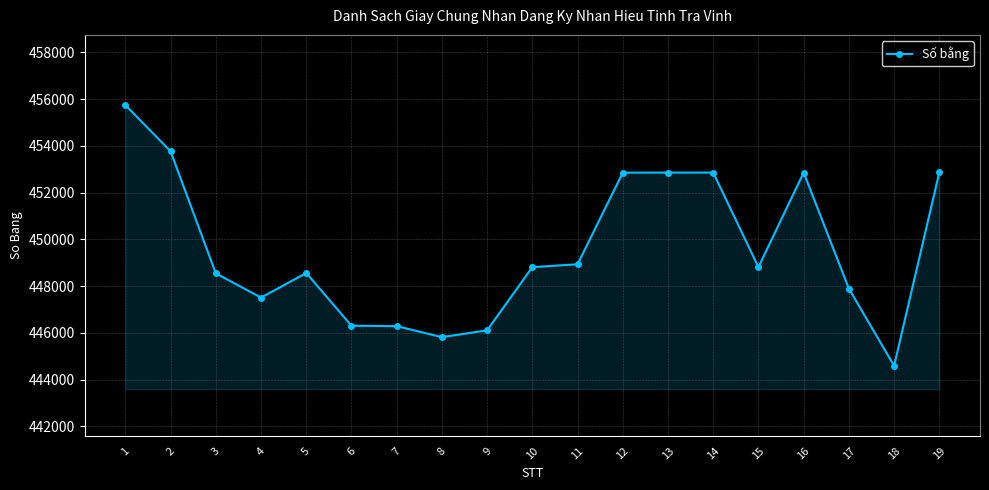

Between 6 and 19, which is larger?

19